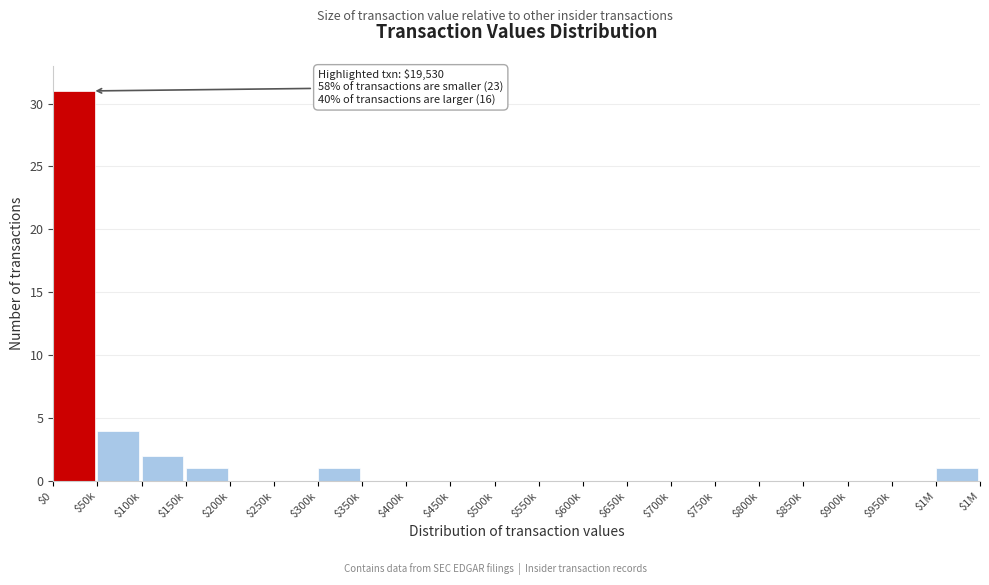

What is the maximum value shown in the chart?

31